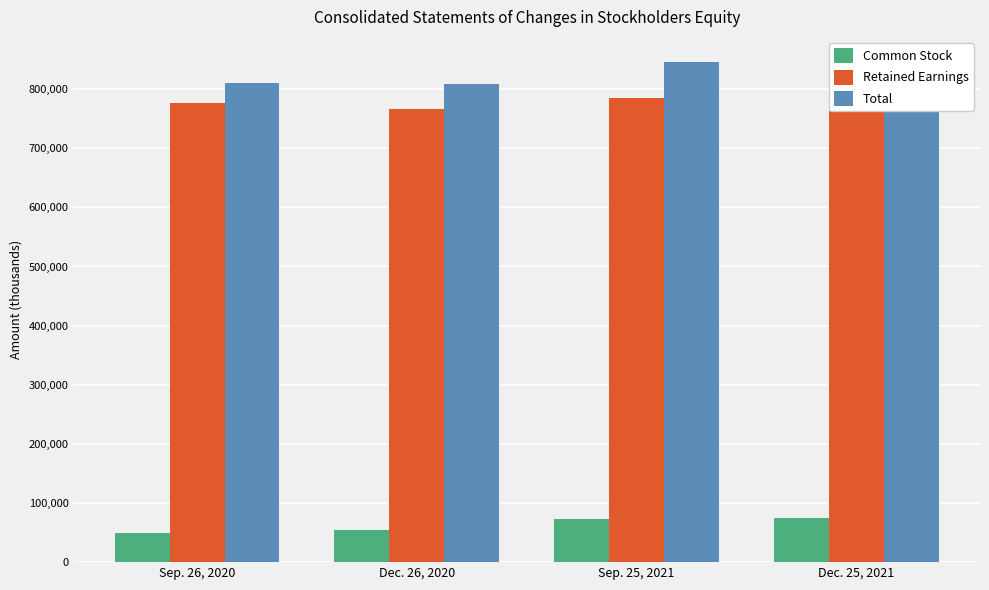

At which label is Total closest to 827143?

Sep. 26, 2020